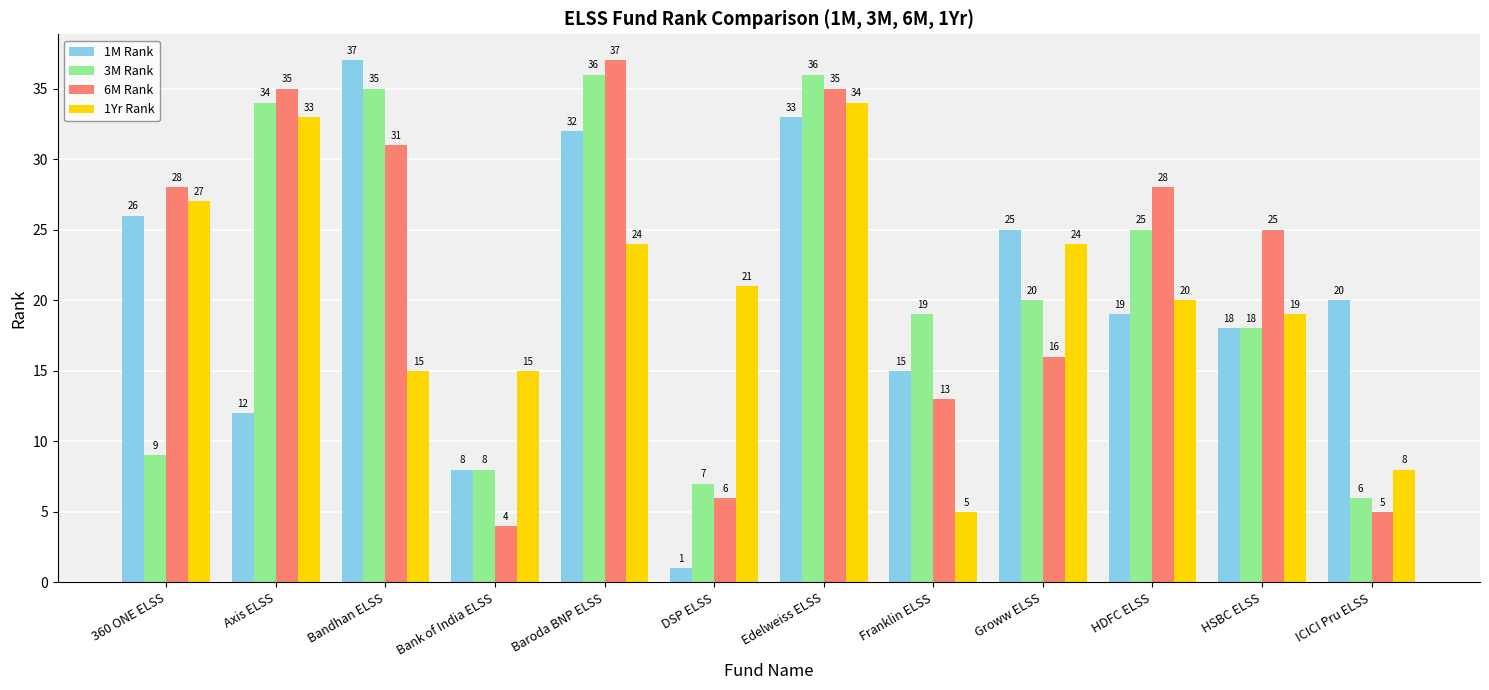

Does the chart contain any negative values?

No